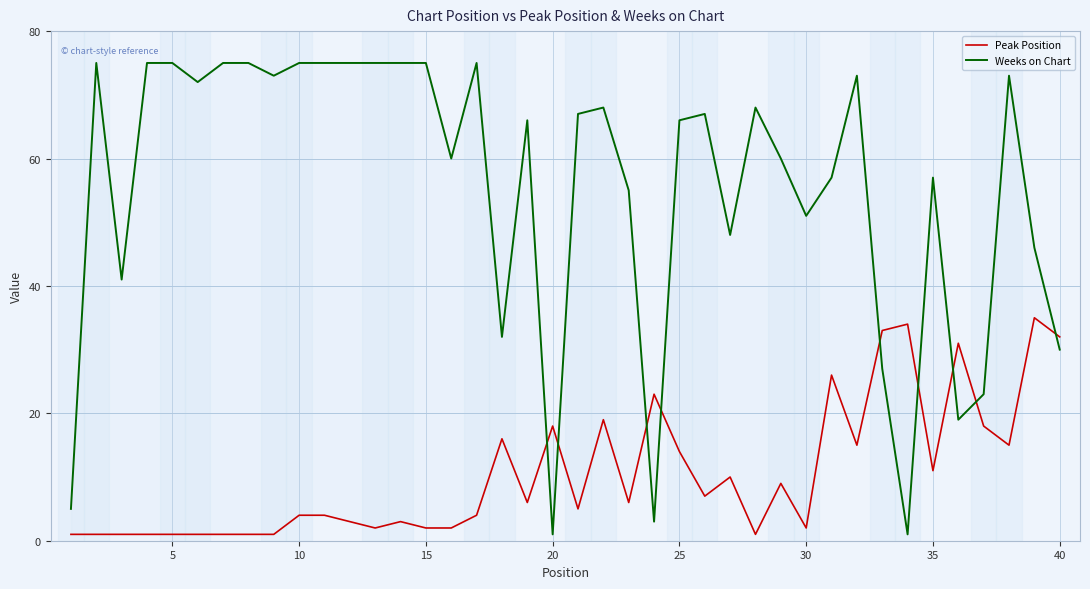

The value of Peak Position at 15 is 2. True or false?

True